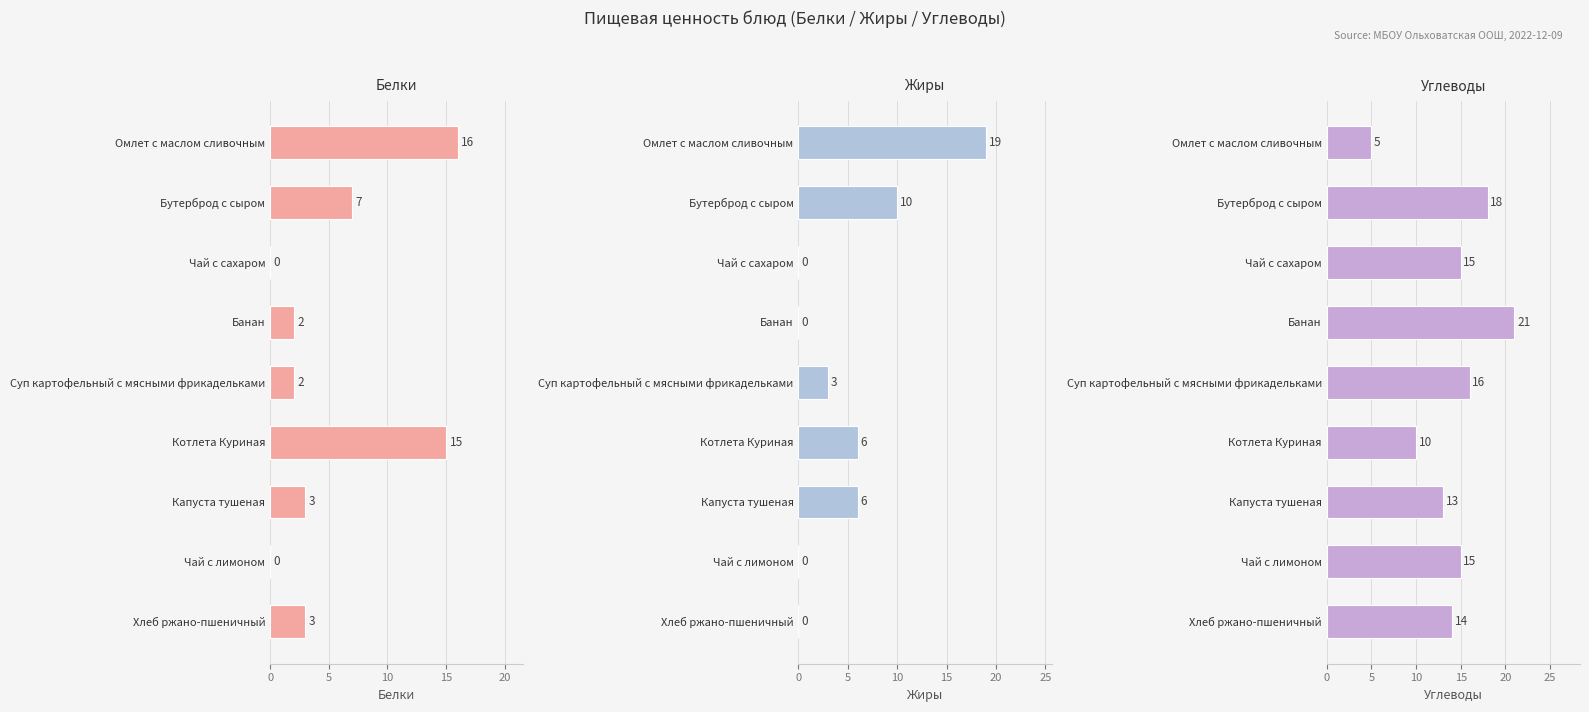

Where is Углеводы nearest to the value 13?

Капуста тушеная